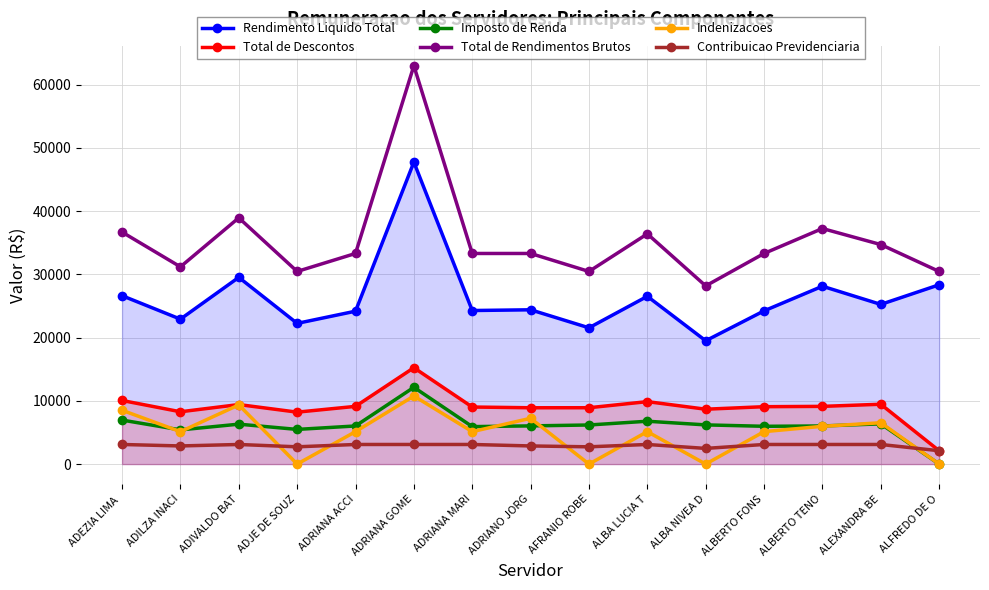

Rank the series at ALBERTO TENO from lowest to highest value.

Contribuicao Previdenciaria, Indenizacoes, Imposto de Renda, Total de Descontos, Rendimento Liquido Total, Total de Rendimentos Brutos